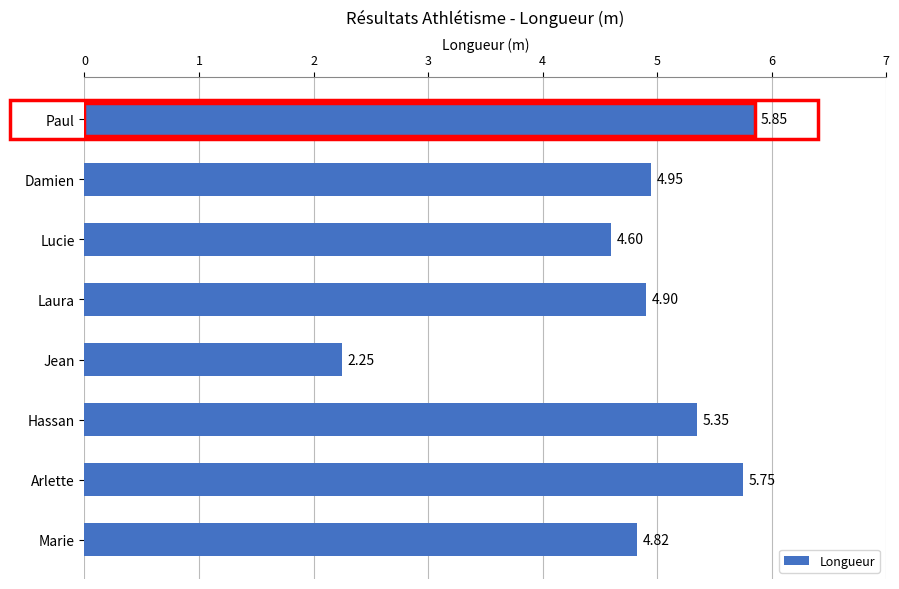

Approximately how many times larger is the value at Paul compared to Laura?

1.2